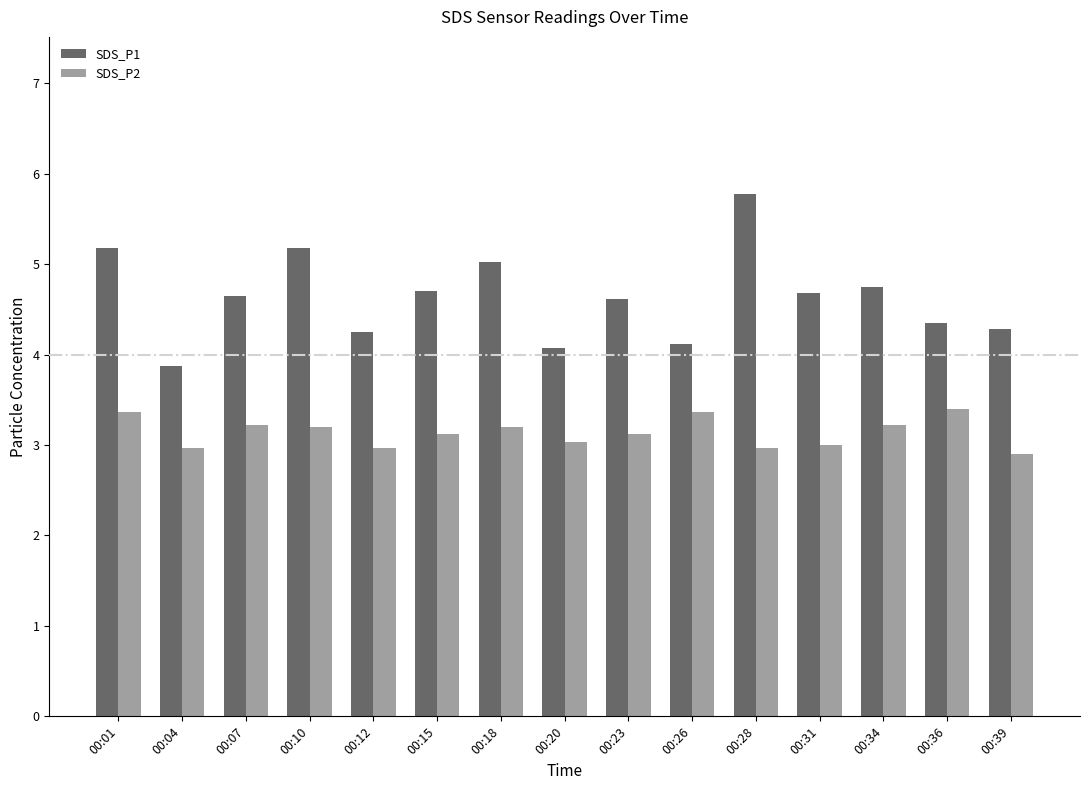

What is the difference between the maximum and second lowest values in the SDS_P2 series?

0.4